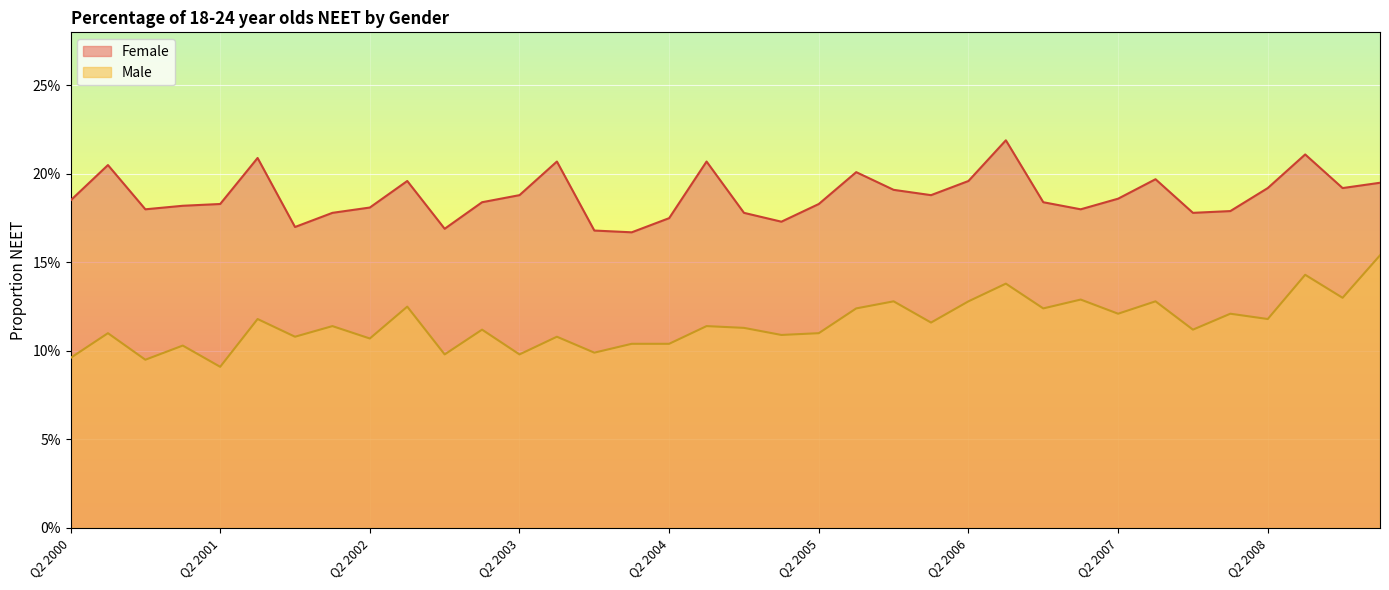

True or false: Female and Male intersect in this chart.

False